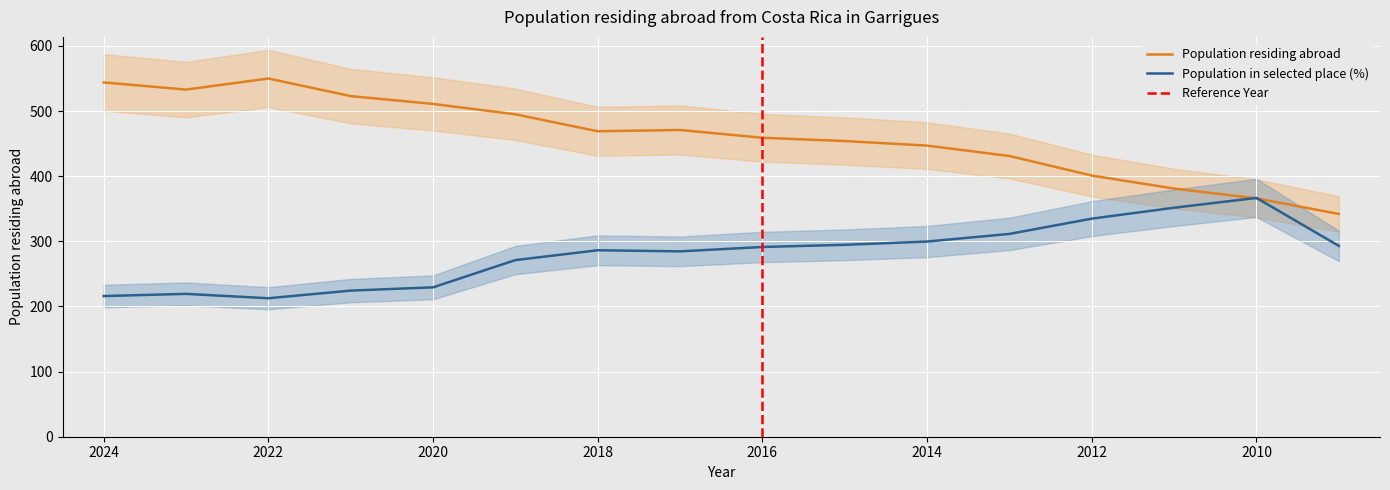

True or false: Population in selected place (%) and Population residing abroad intersect in this chart.

True